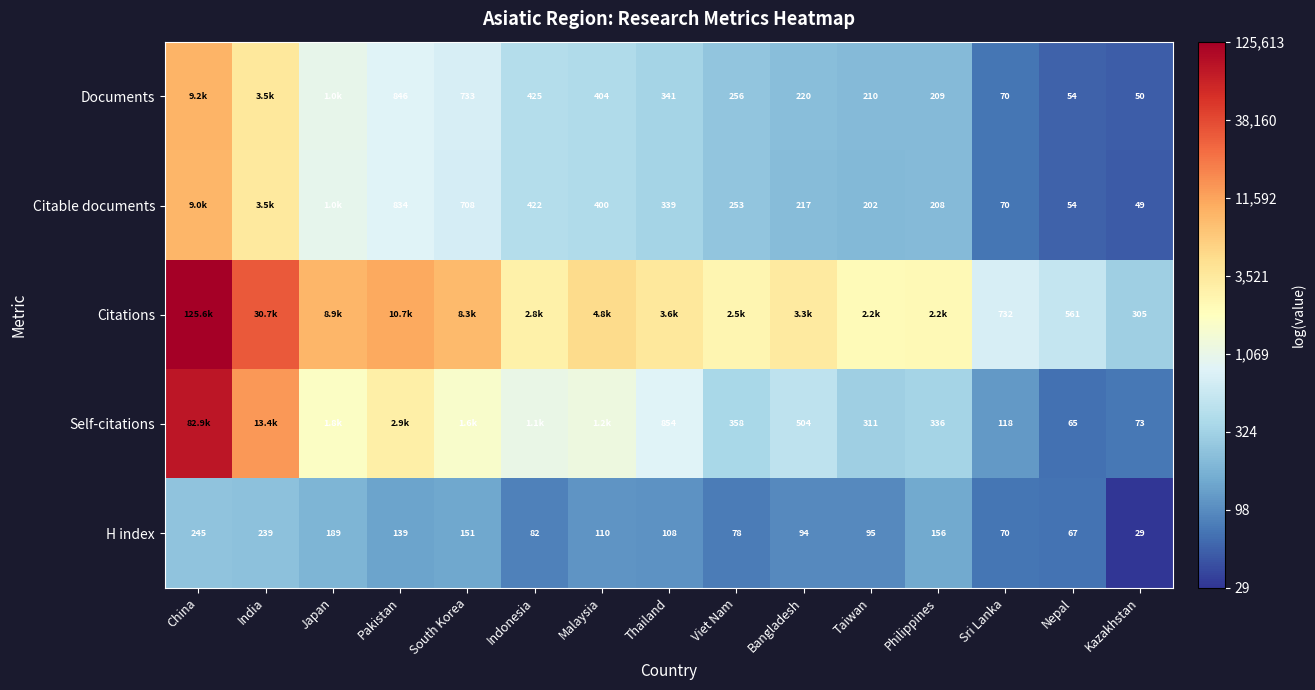

Rank the categories by H index value from lowest to highest.

Kazakhstan, Nepal, Sri Lanka, Viet Nam, Indonesia, Bangladesh, Taiwan, Thailand, Malaysia, Pakistan, South Korea, Philippines, Japan, India, China